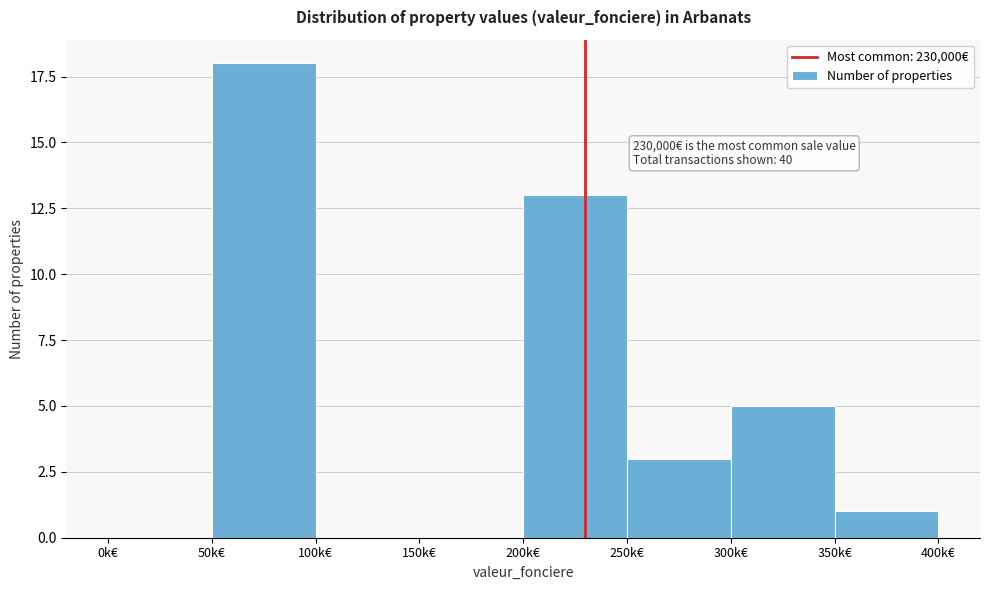

Reading left to right, extract all data points from this chart.

0k€=0	50k€=18	100k€=0	150k€=0	200k€=13	250k€=3	300k€=5	350k€=1